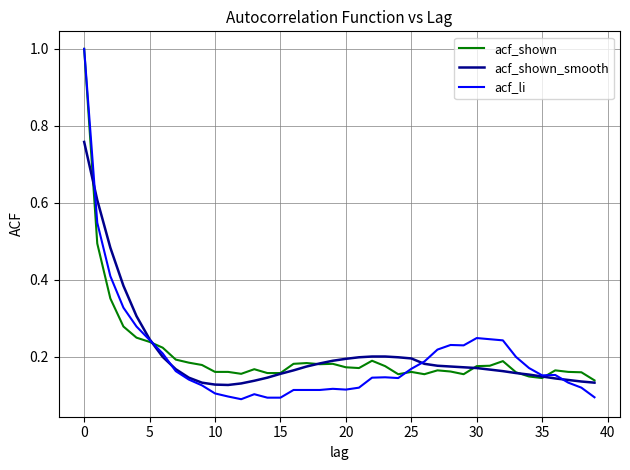

Which series has the largest range (max minus min)?

acf_li